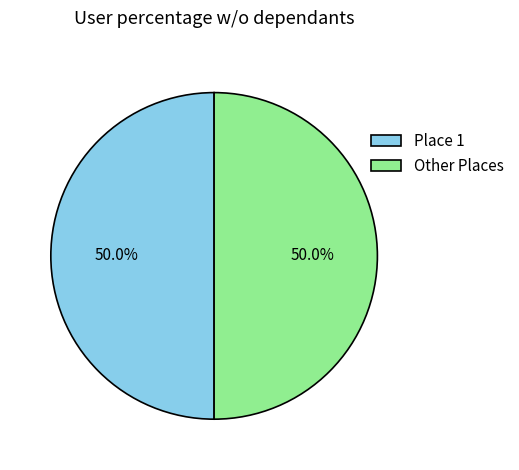

Combined, what portion of the pie is Place 1 and Other Places?

100.0%